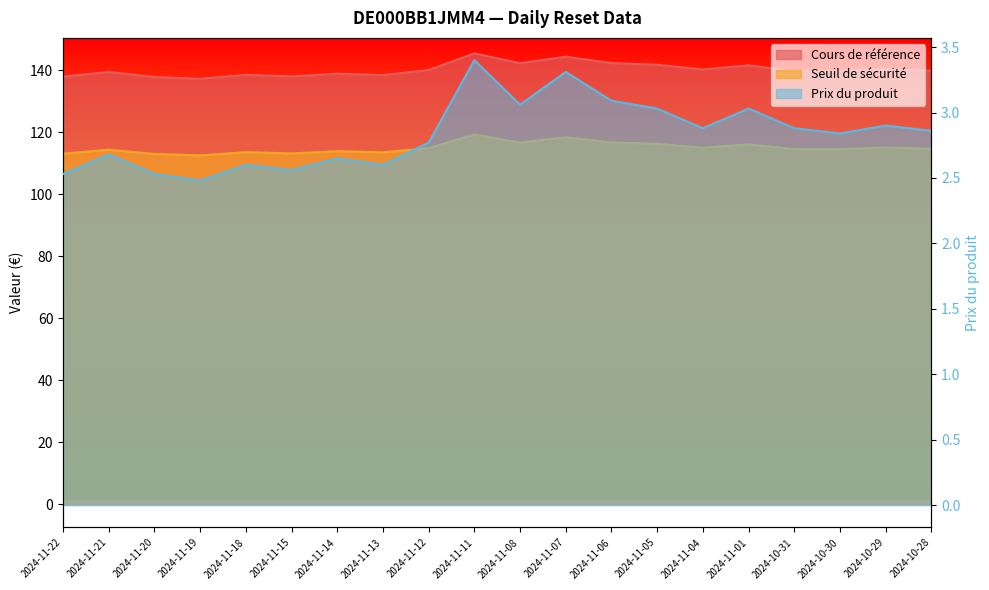

Between 2024-11-07 and 2024-11-19, which is larger?

2024-11-07